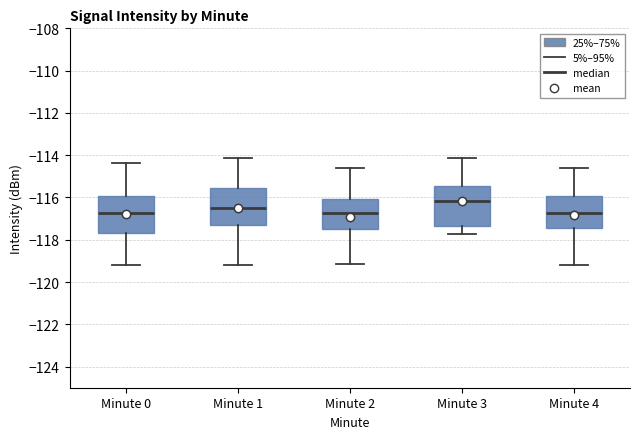

Reading left to right, read every box against the y-axis: the position of its median line, the range the box covers, and the ends of its whiskers. The values are not printed on the chart, so give them approximately, as read against the axis.

Minute 0: median -116.8, box -117.6 to -116.0, whiskers -119.2 to -114.4
Minute 1: median -116.4, box -117.4 to -115.6, whiskers -119.2 to -114.2
Minute 2: median -116.8, box -117.4 to -116.0, whiskers -119.2 to -114.6
Minute 3: median -116.2, box -117.4 to -115.4, whiskers -117.8 to -114.2
Minute 4: median -116.8, box -117.4 to -116.0, whiskers -119.2 to -114.6